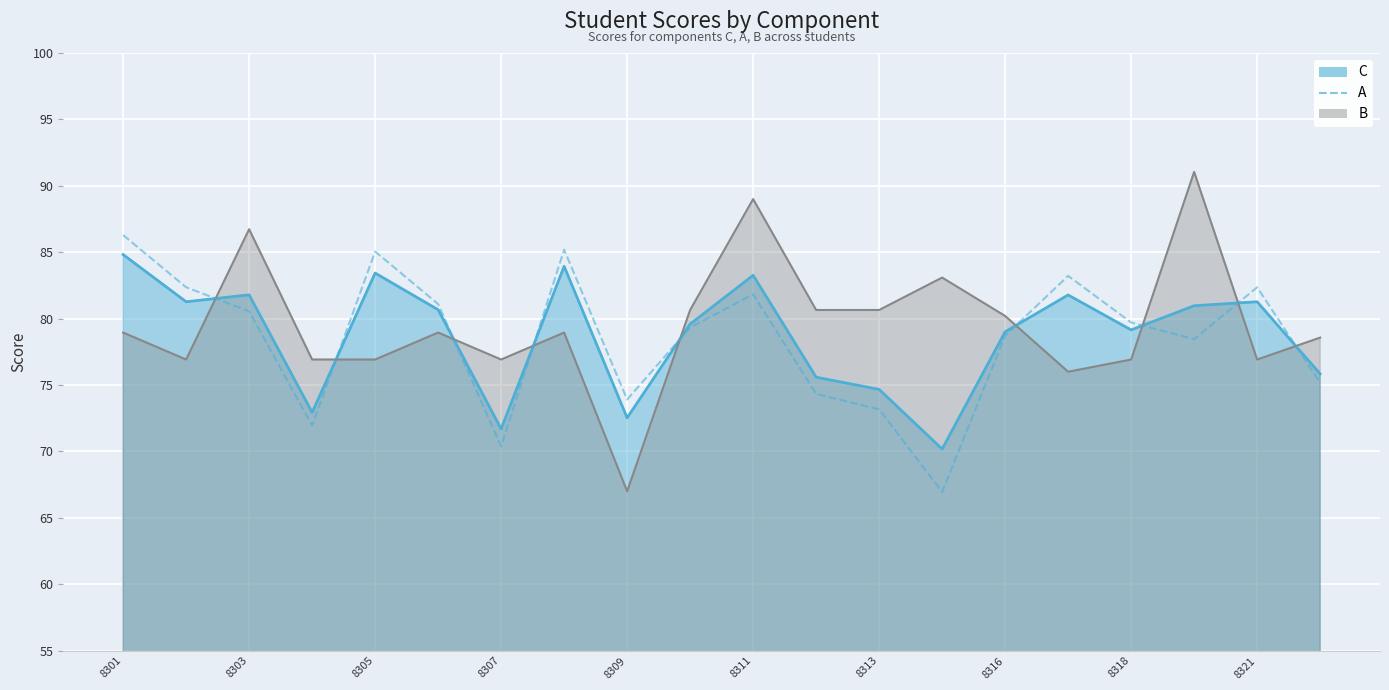

Count the number of values greater than 79.

11